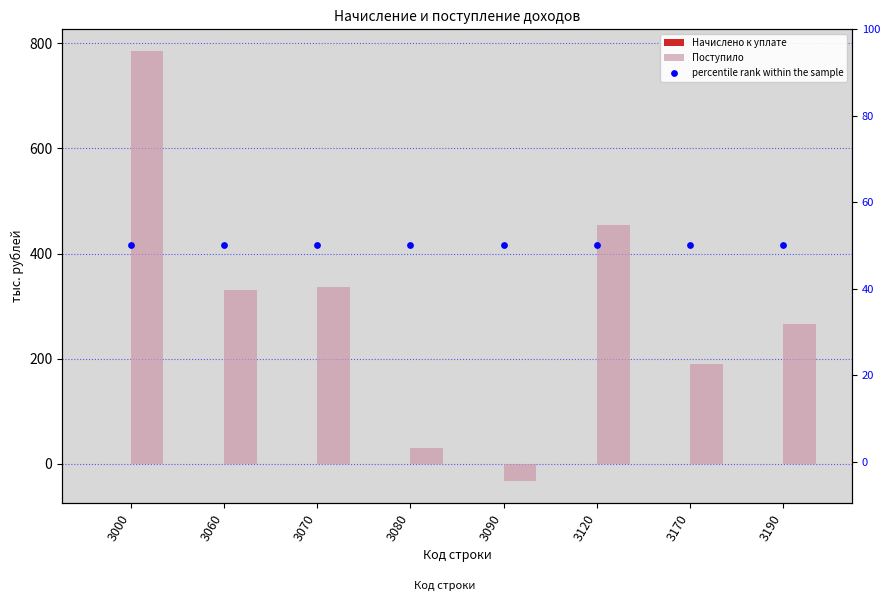

Which series reaches the maximum Y coordinate?

Поступило